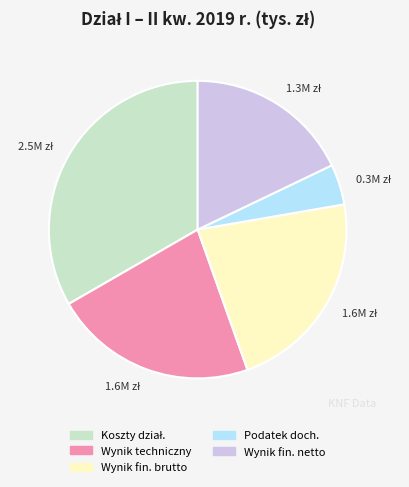

Count the number of slices in the pie.

5